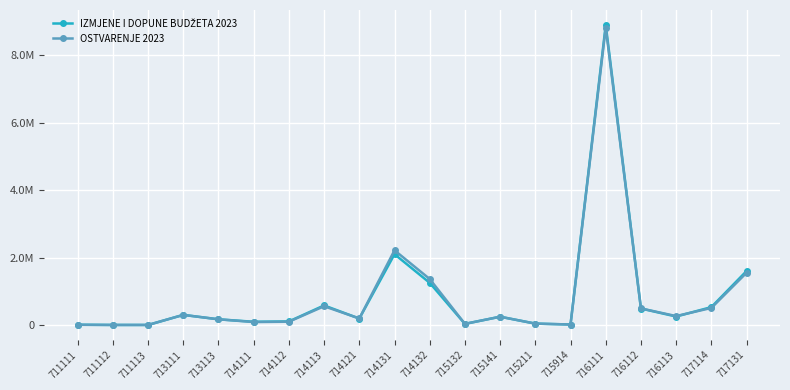

At how many categories does at least one series exceed 1563852?

3